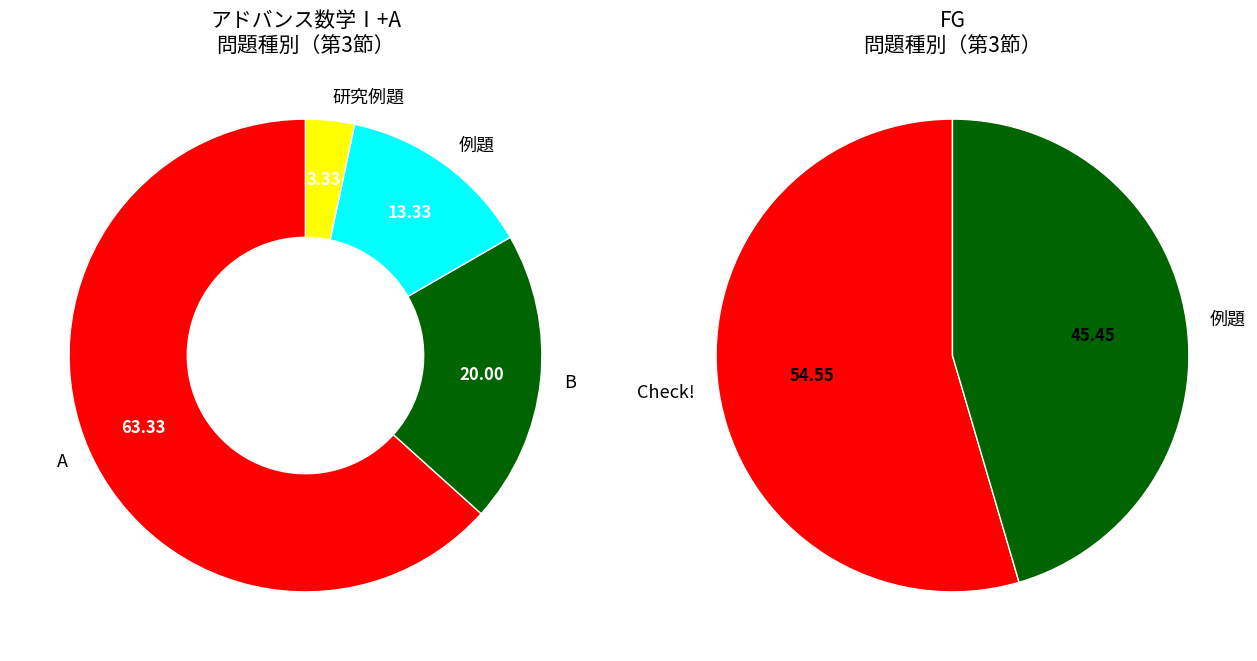

Which slice is the largest?

A